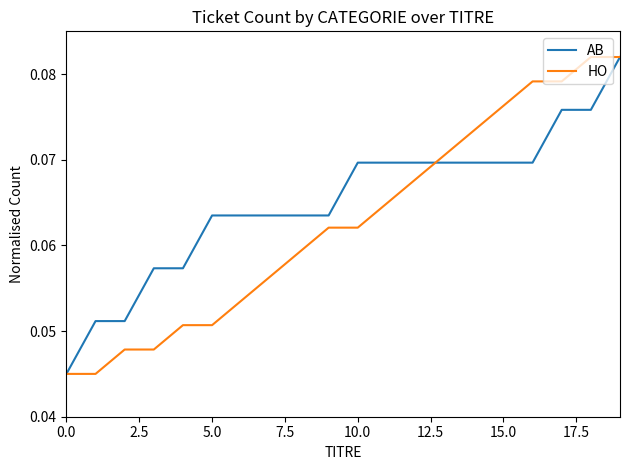

At how many categories does at least one series exceed 0?

20